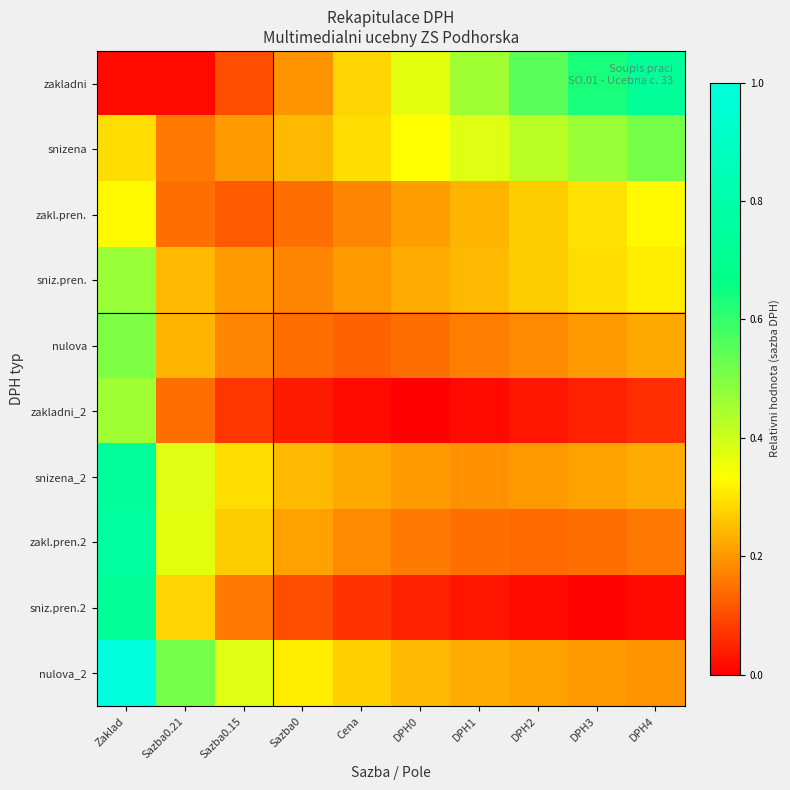

Rank the series at DPH3 from highest to lowest value.

zakladni, snizena, zakl.pren., sniz.pren., snizena_2, nulova, nulova_2, zakl.pren.2, zakladni_2, sniz.pren.2